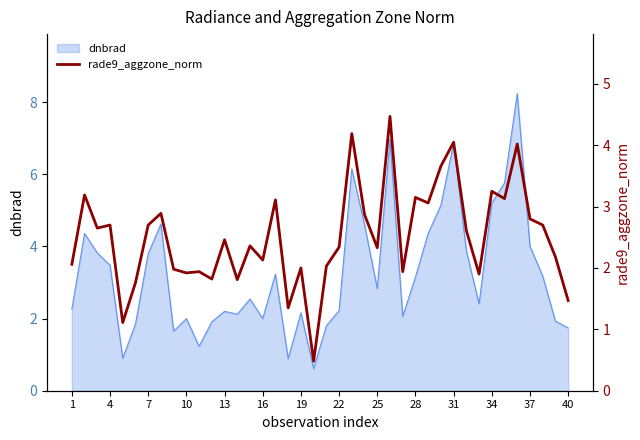

What is the minimum value for dnbrad?

0.6